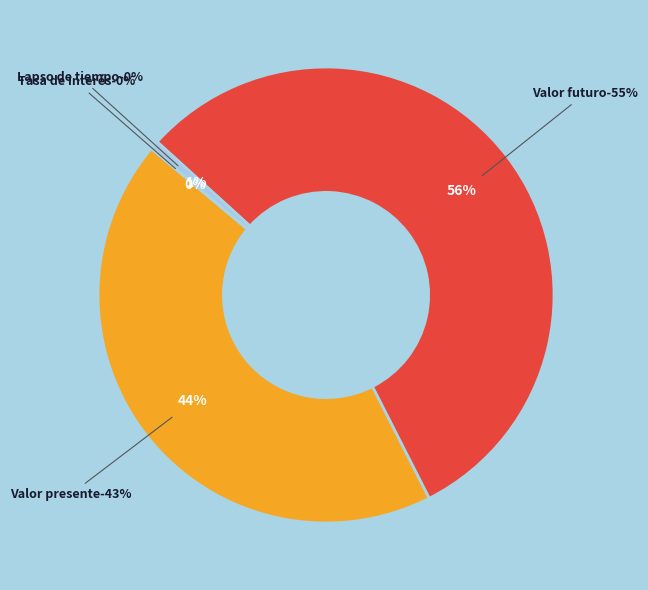

Is Valor futuro the majority of the pie?

Yes